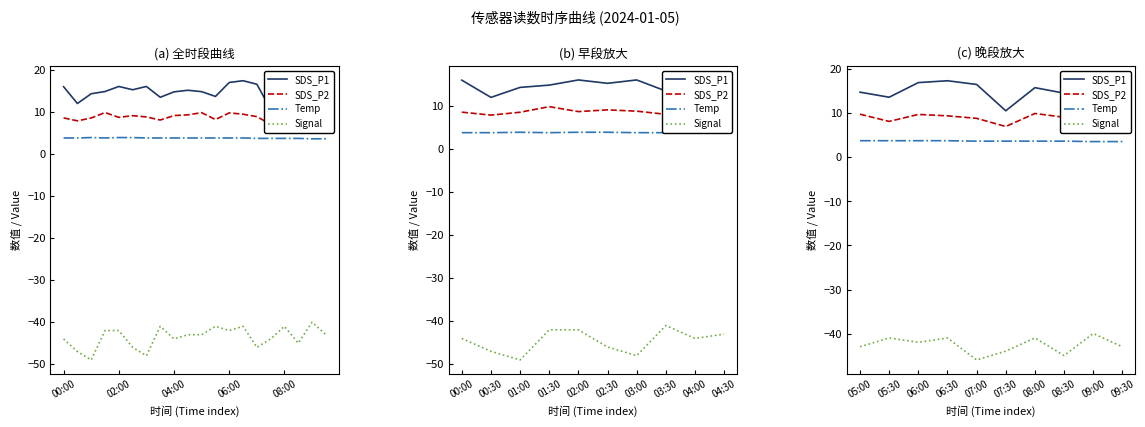

What is the difference between the maximum and minimum values in the SDS_P1 series?

7.0